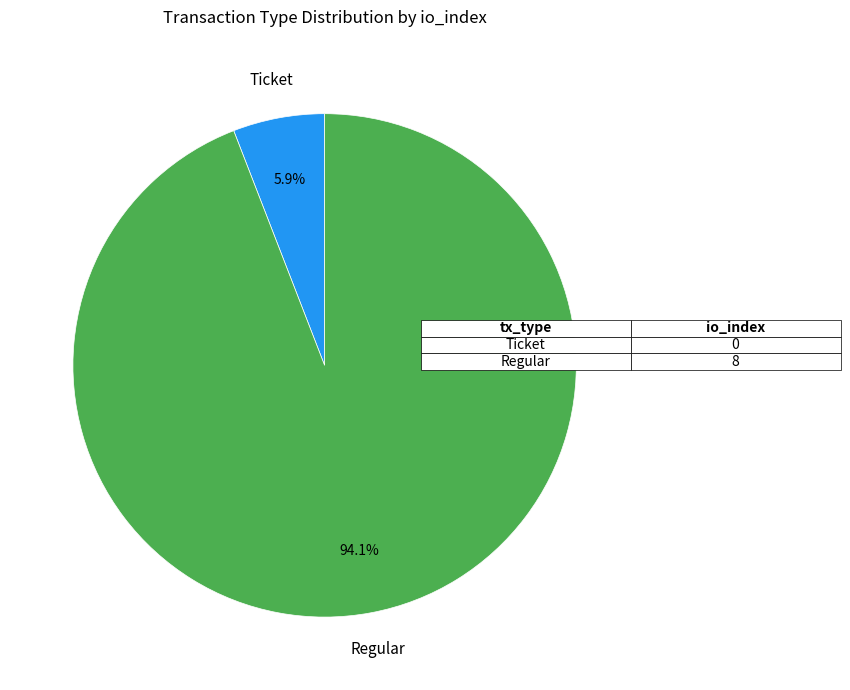

To the nearest percent, what is the combined percentage of Regular and Ticket?

100%